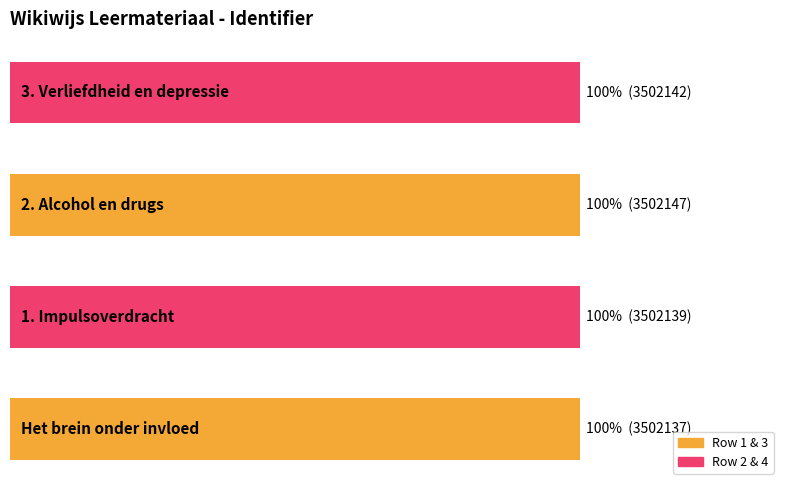

How many values are between 3502139 and 3502147?

3